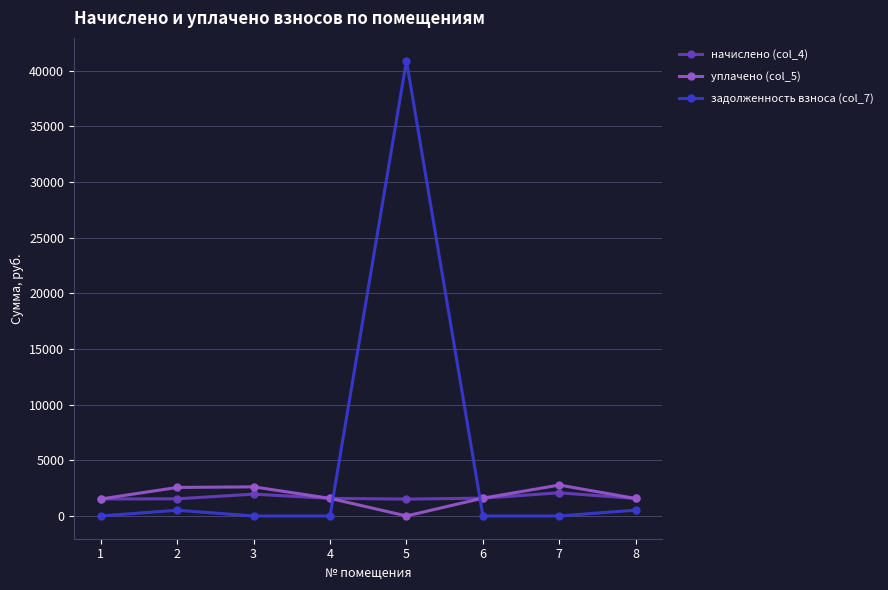

Which series has the largest range (max minus min)?

задолженность взноса (col_7)